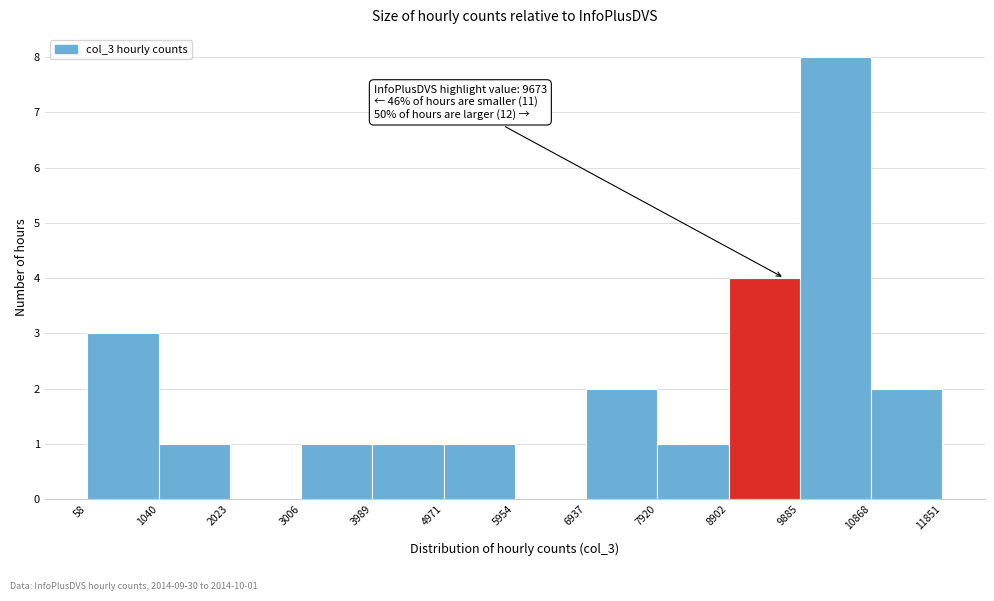

Over which range of the x-axis is the bar tallest?

9885 to 10868